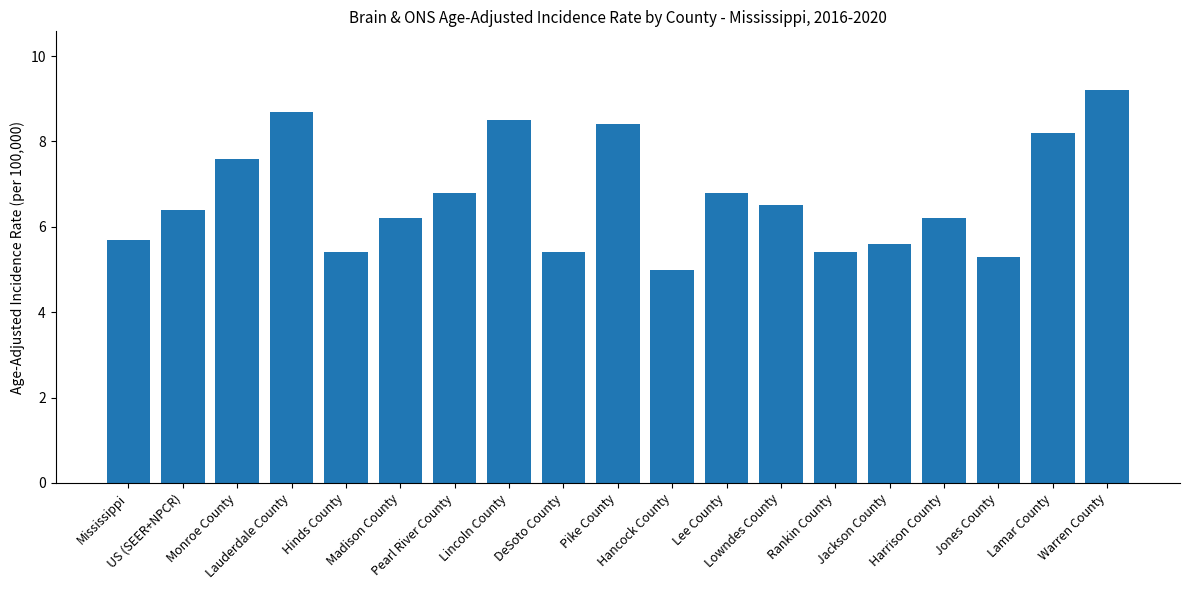

Does the chart contain stacked bars?

No